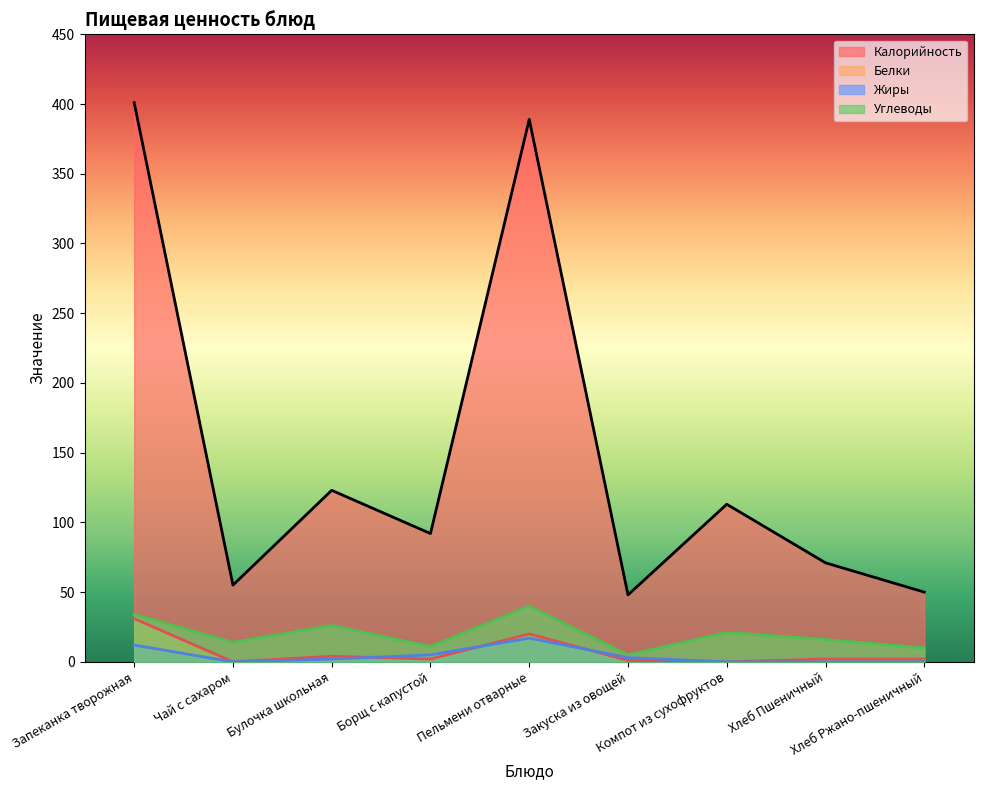

How many data points in Калорийность are above 92?

4